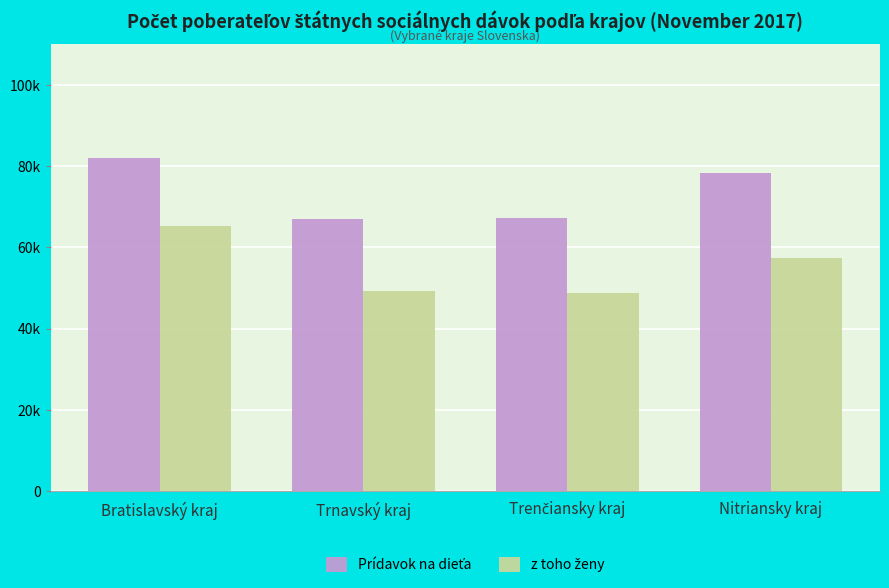

Rank the series by their average value, from highest to lowest.

Prídavok na dieťa, z toho ženy